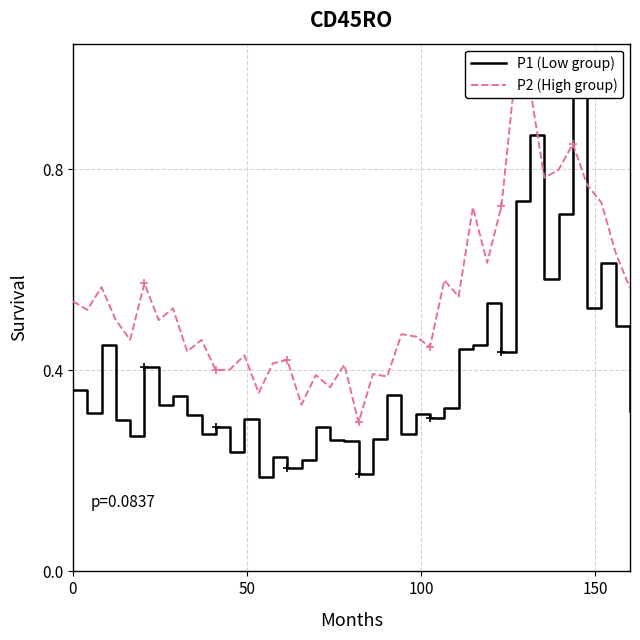

Is it true that P1 (Low group) equals 1.1 at 37?

False